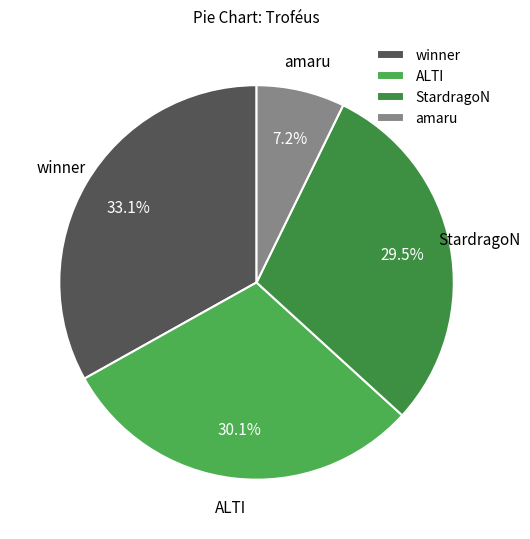

How many slices are in this pie chart?

4